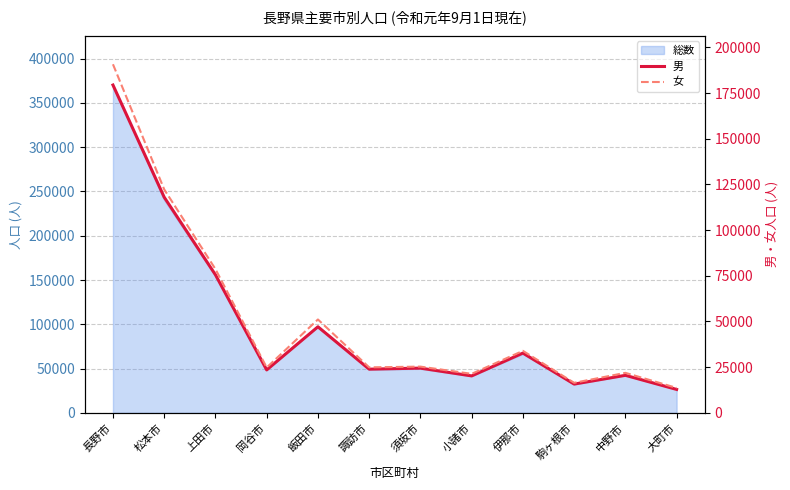

Which label corresponds to the largest value in the chart?

長野市